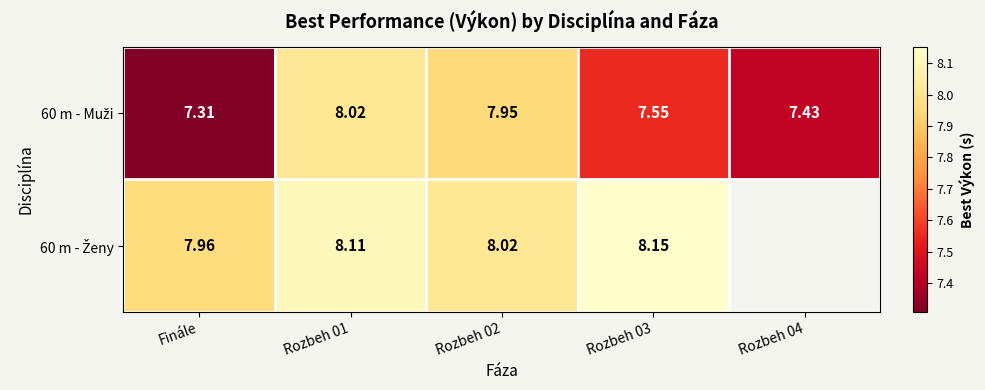

At which label does 60 m - Muži reach its peak?

Rozbeh 01